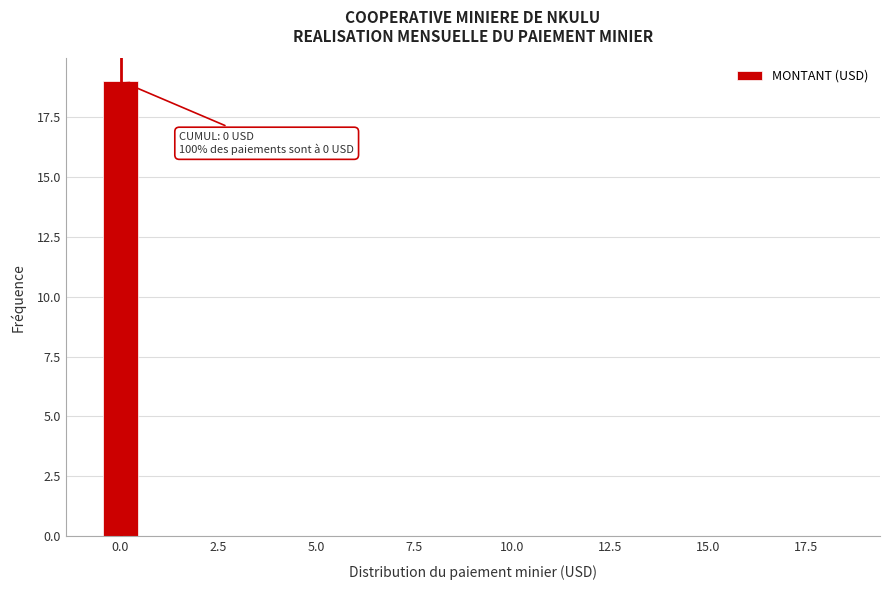

Read against the x-axis, roughly where is the centre of the tallest bar?

0.0